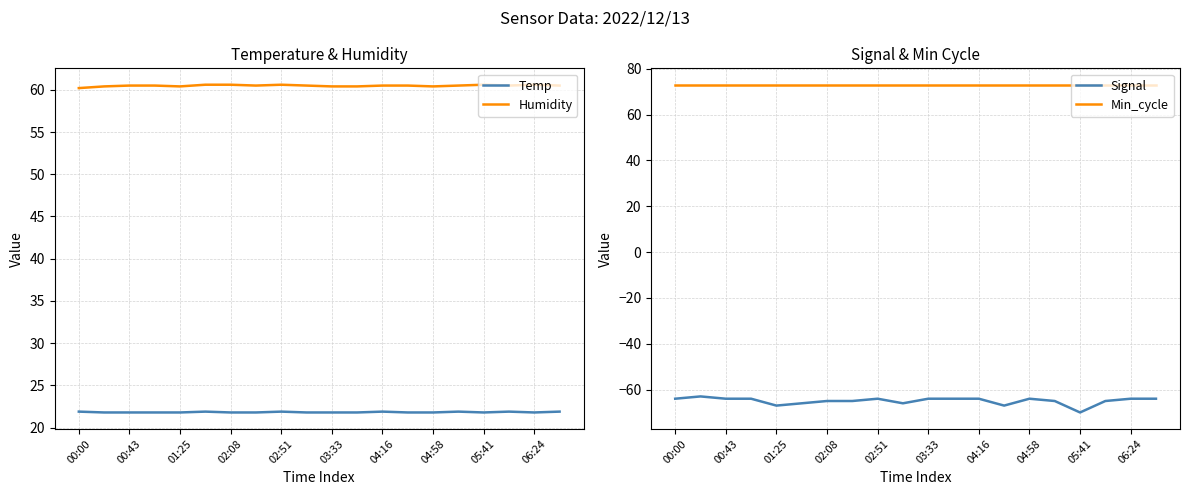

True or false: Temp has a value of 21.8 at 03:33.

True